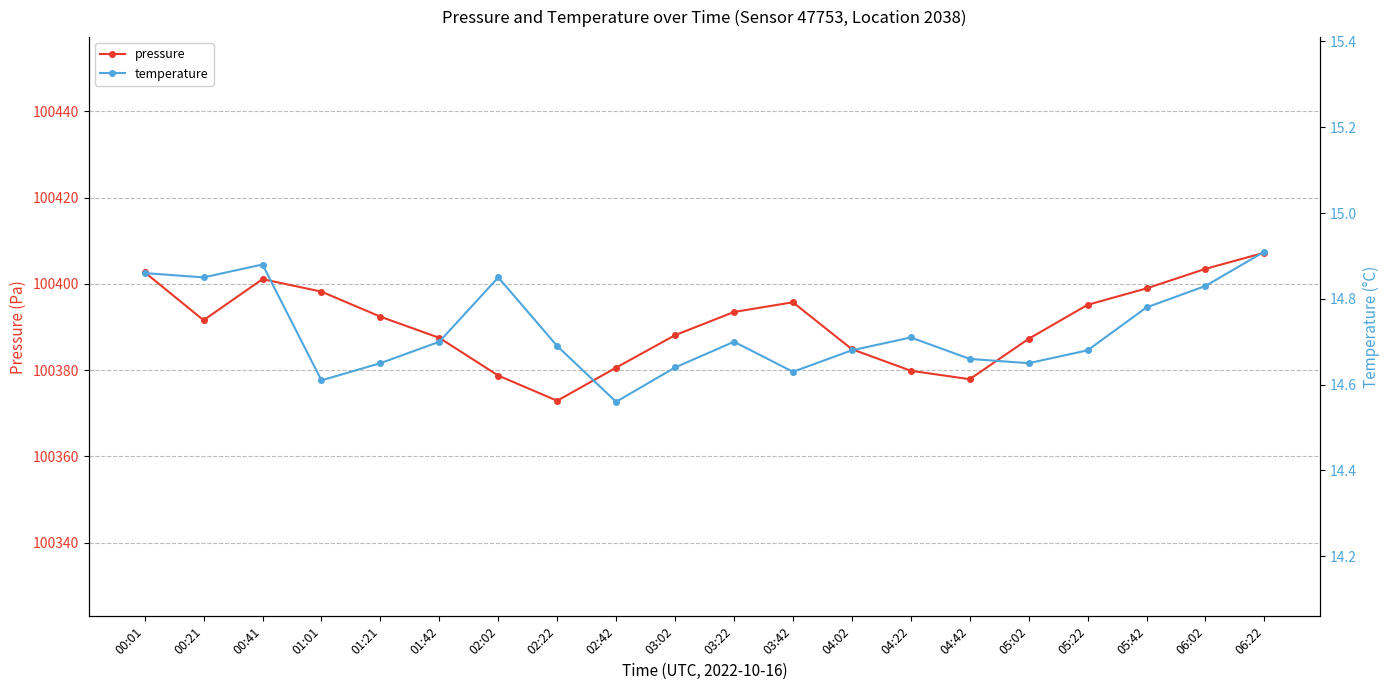

Rank the series by their average value, from highest to lowest.

pressure, temperature